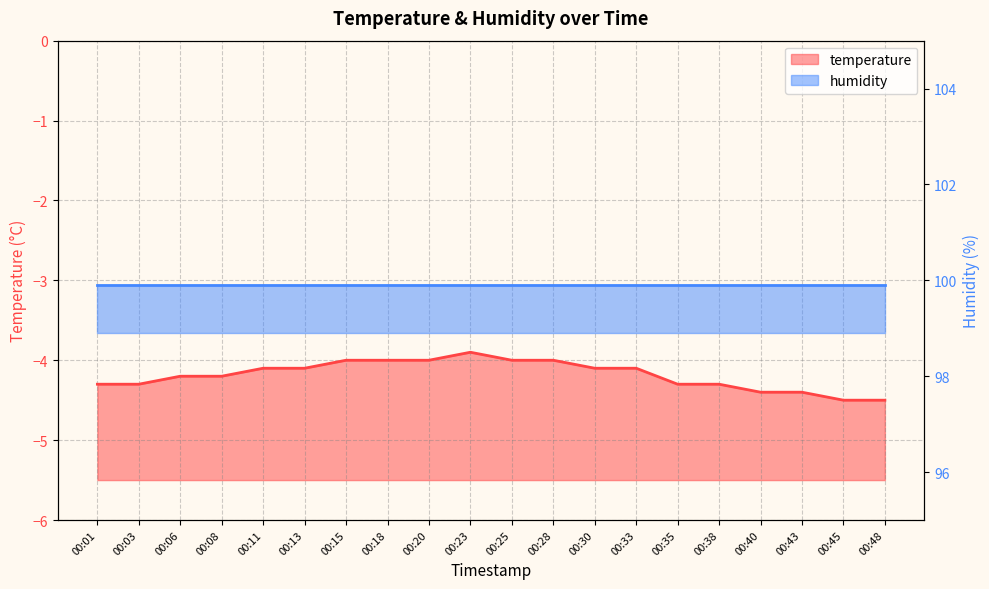

How many data points are above -4?

1